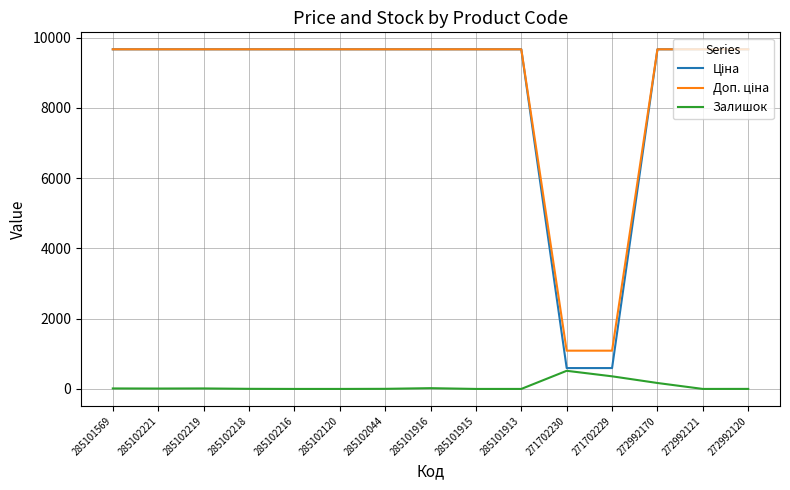

What is the maximum value for Залишок?

516.0